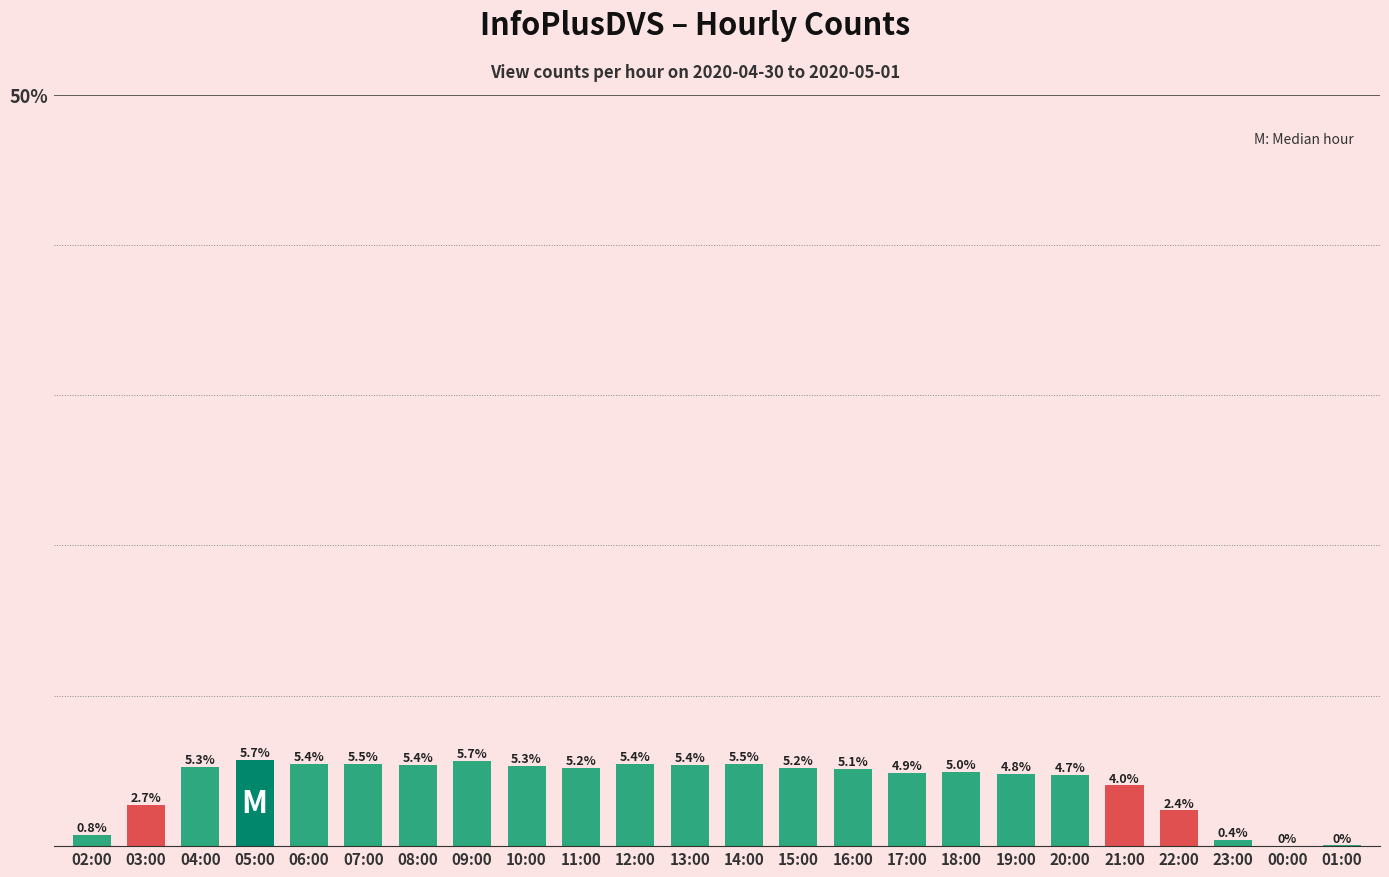

Reading right to left, list all the values displayed in this chart.

01:00=66	00:00=18	23:00=532	22:00=3288	21:00=5582	20:00=6554	19:00=6677	18:00=6847	17:00=6773	16:00=7068	15:00=7228	14:00=7598	13:00=7454	12:00=7524	11:00=7202	10:00=7371	09:00=7847	08:00=7494	07:00=7573	06:00=7531	05:00=7902	04:00=7326	03:00=3796	02:00=1039